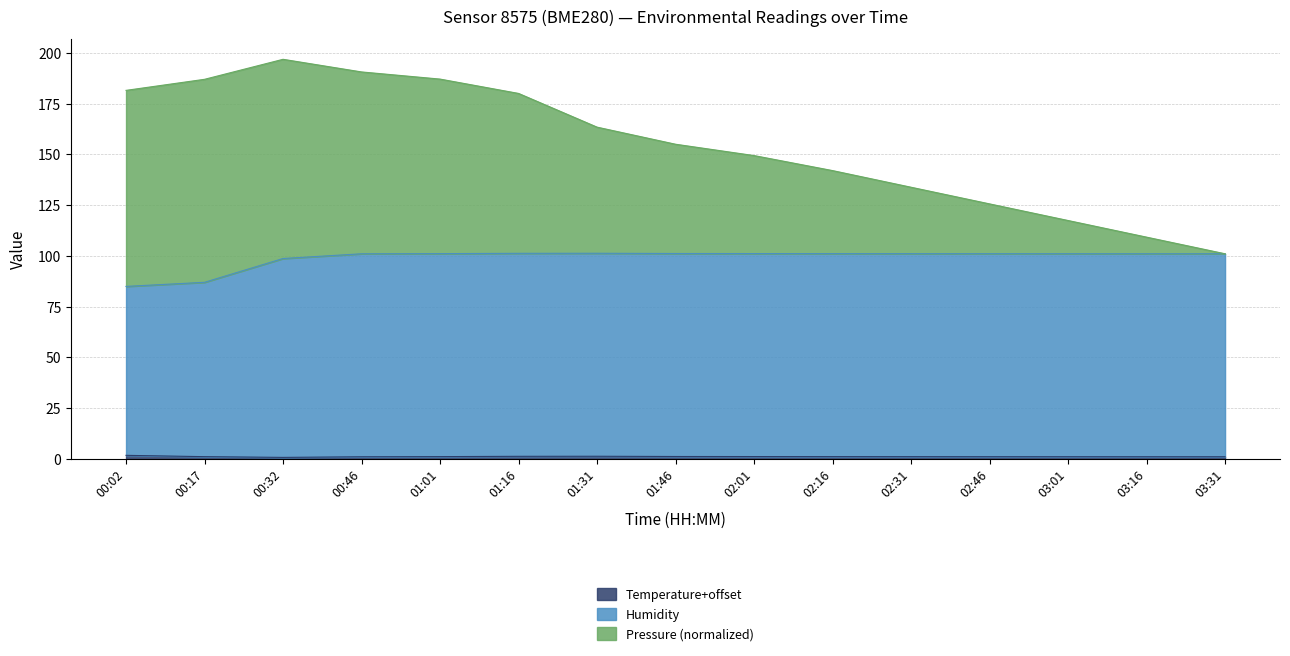

What are all the series names shown in the legend?

Pressure, Humidity, Temperature